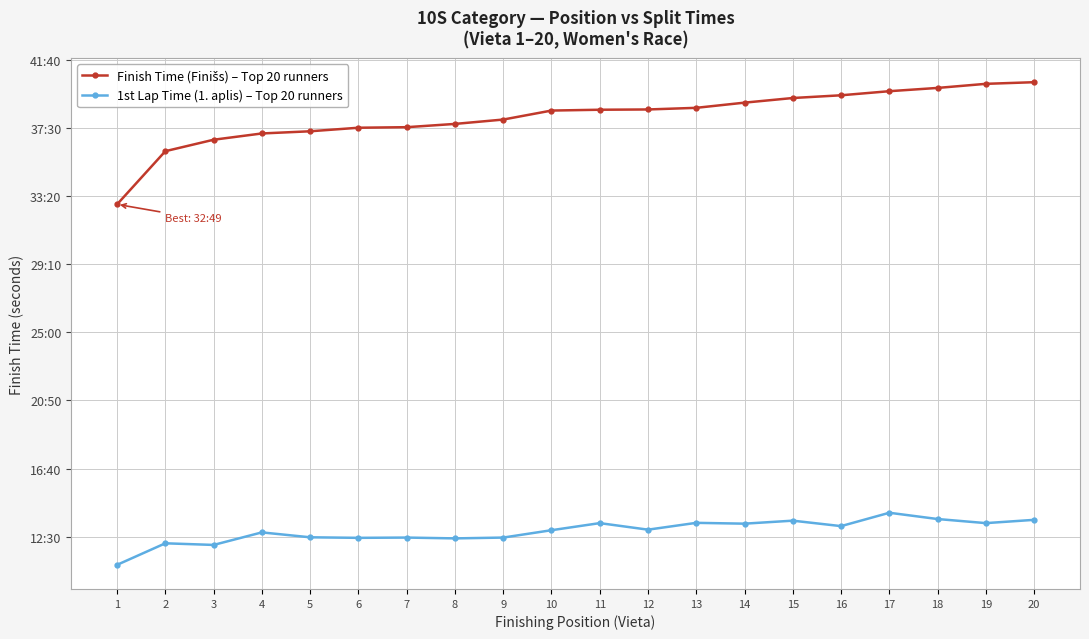

At 19, list the series in order from smallest to largest.

1st Lap Time (1. aplis) – Top 20 runners, Finish Time (Finišs) – Top 20 runners